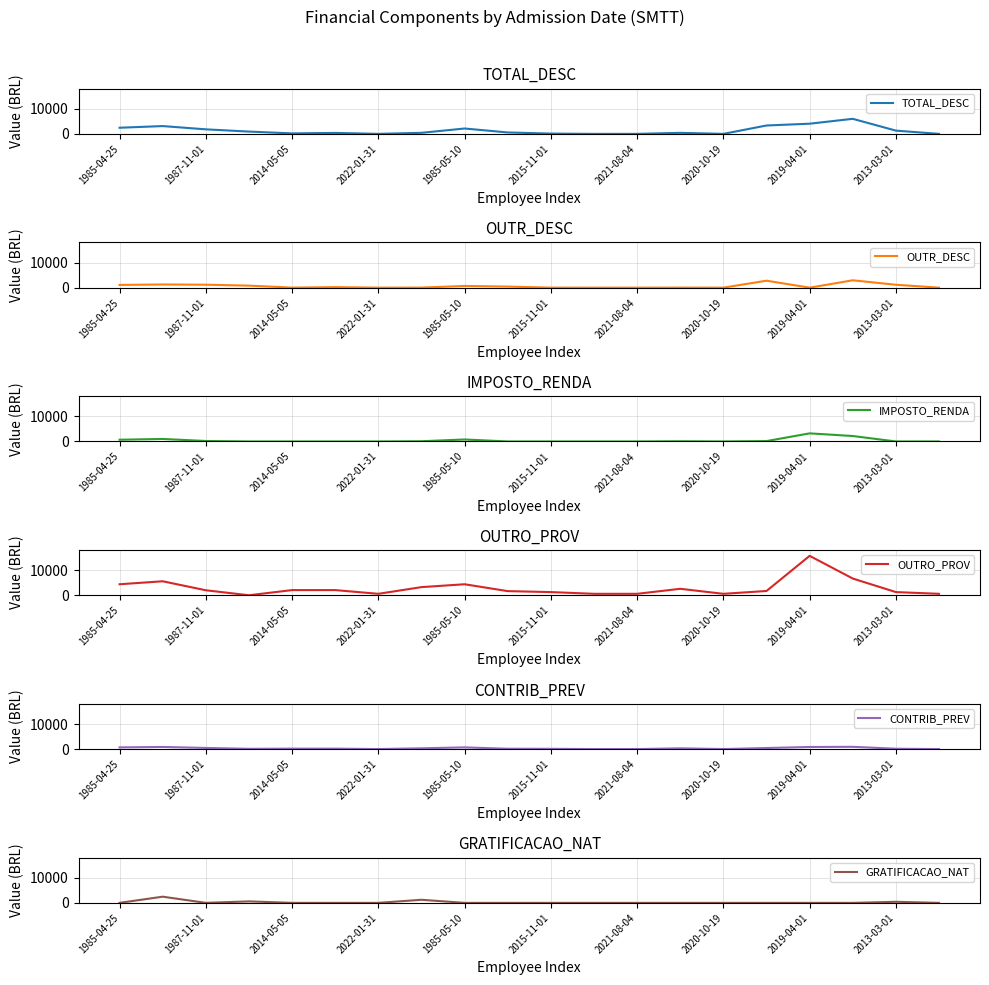

What is the average value of the GRATIFICACAO_NAT series?

235.8